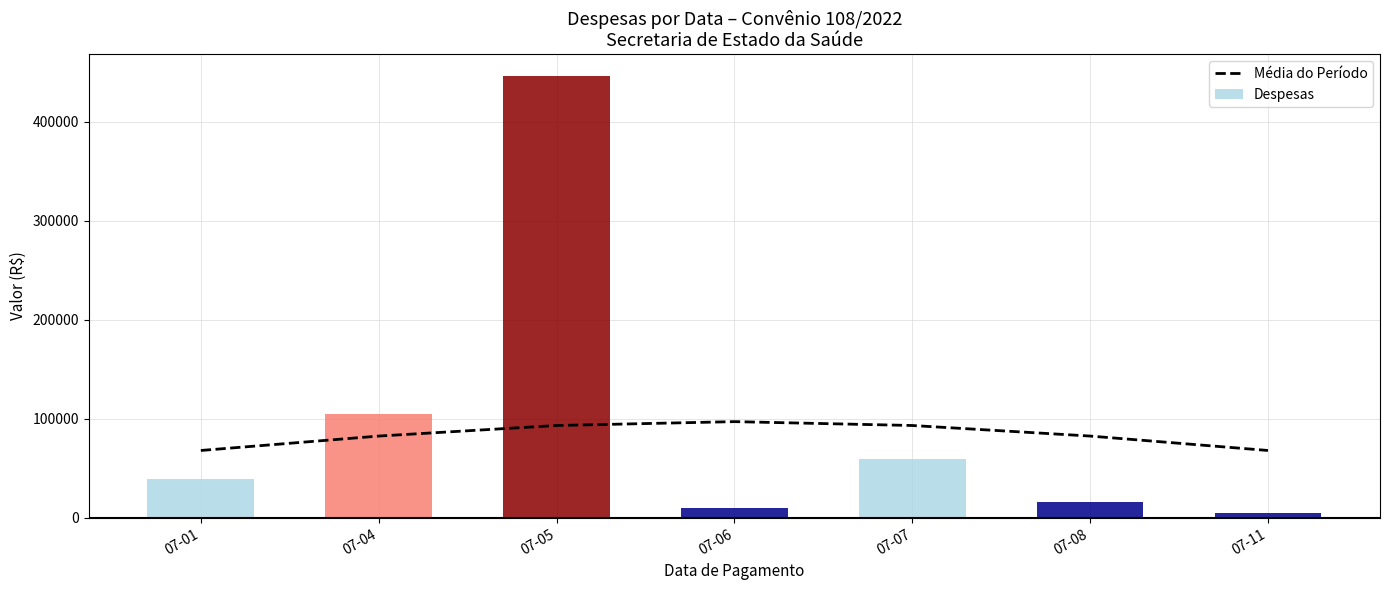

What is the value of the 3rd bar from the left?

93214.1